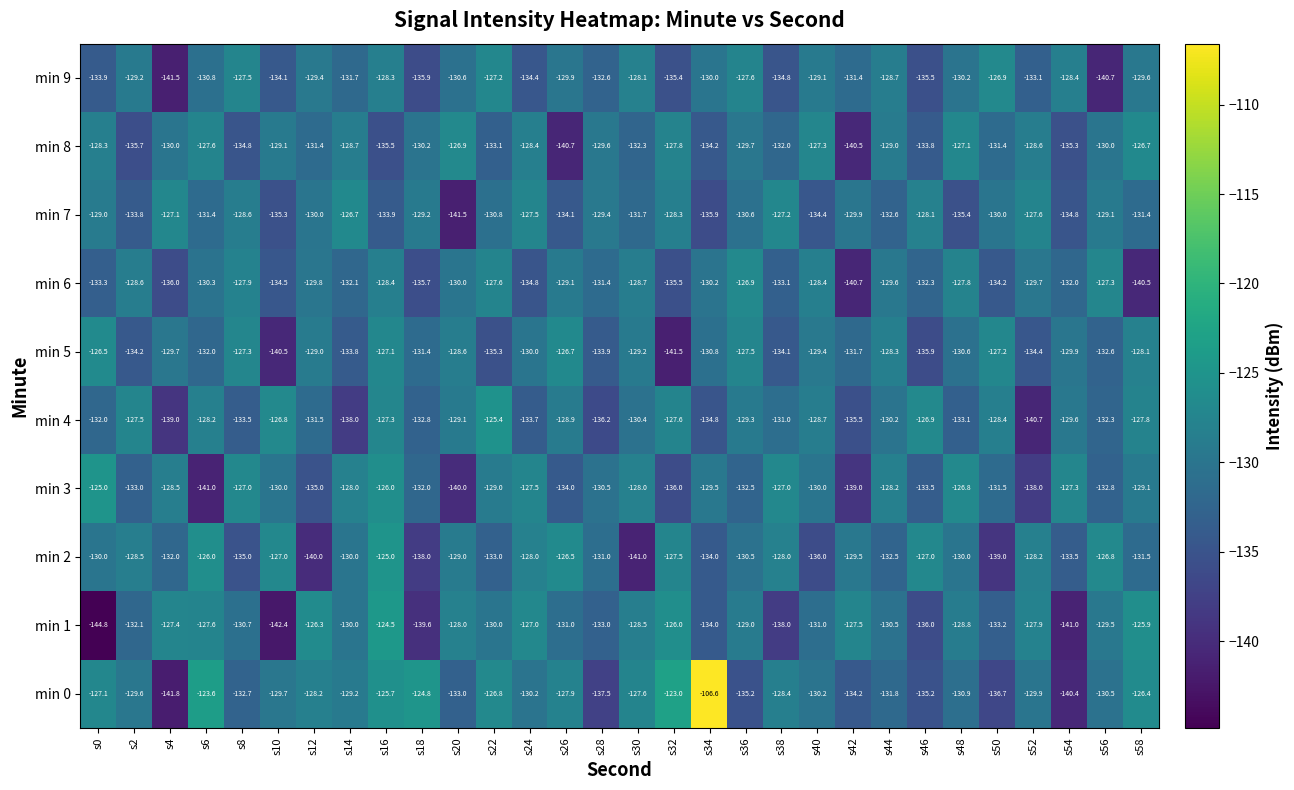

What is the difference between the maximum and minimum values in the min 8 series?

14.0